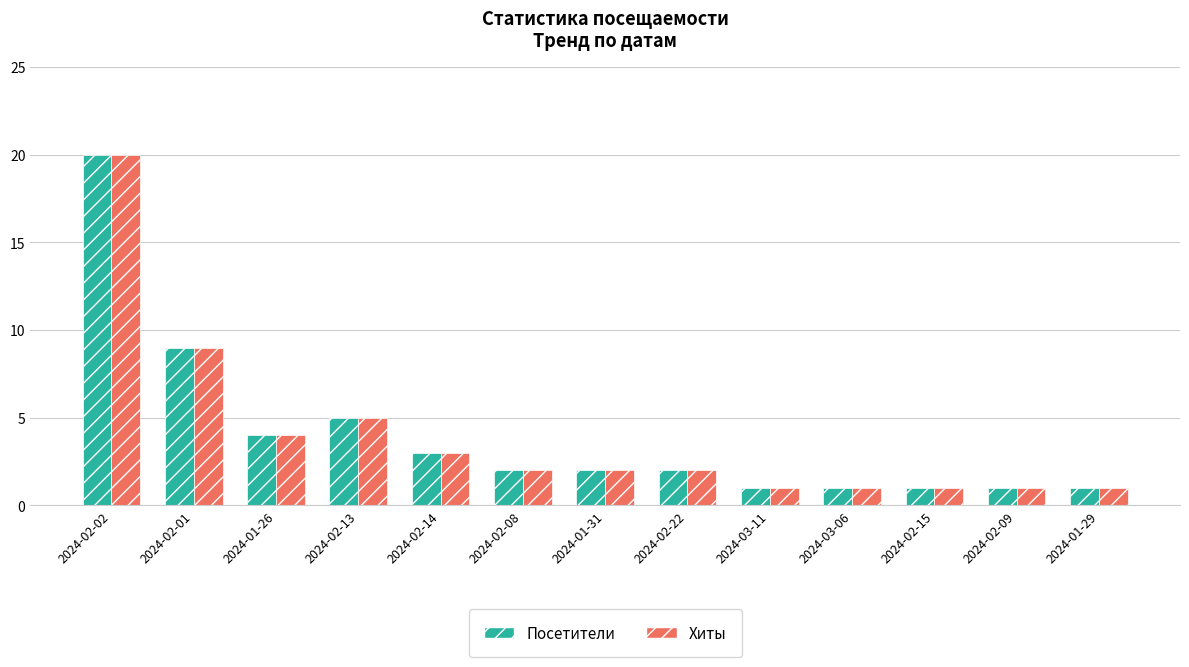

What is the label of the 13th bar from the right?

2024-02-02